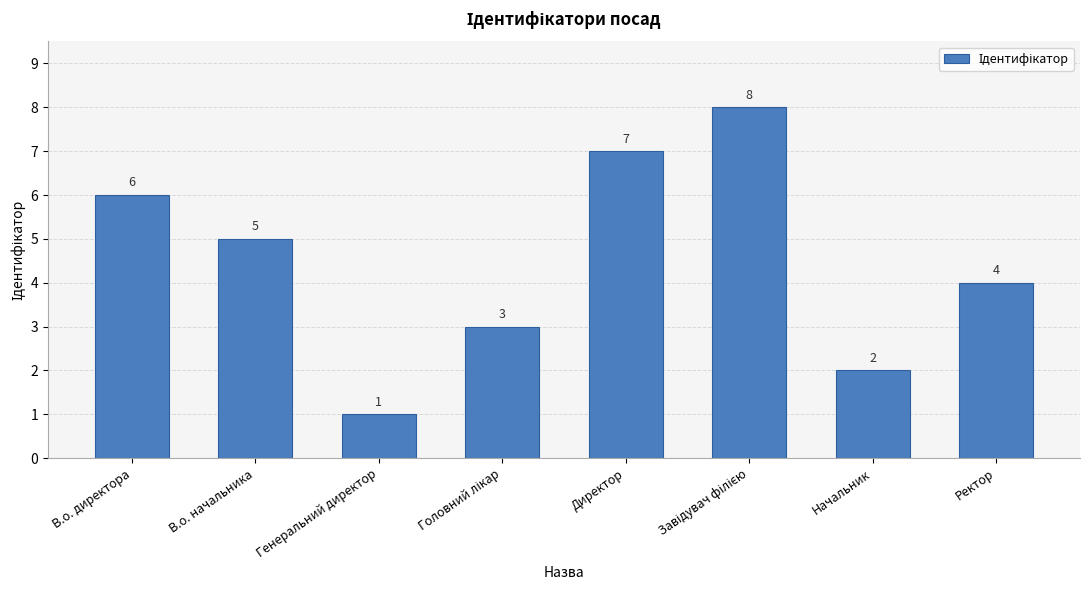

The value at В.о. директора is 6. True or false?

True